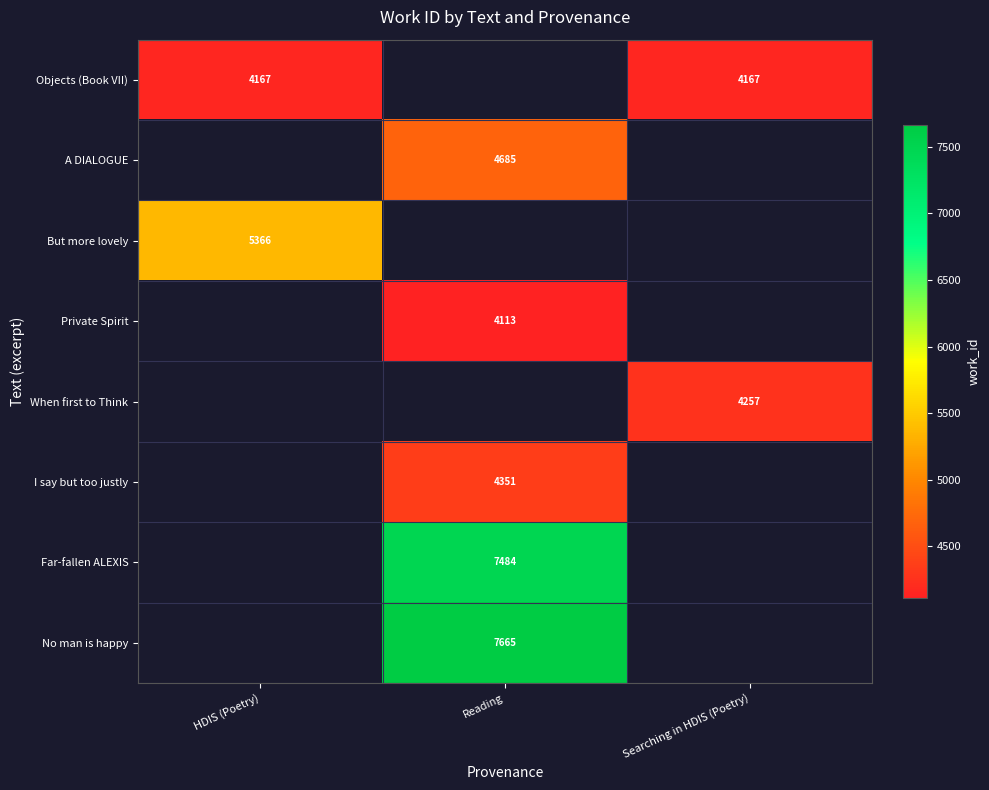

Which has a higher value, Reading or Searching in HDIS (Poetry)?

Searching in HDIS (Poetry)